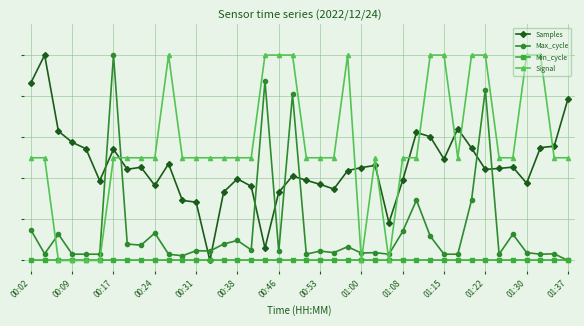

How many interior local peaks does the Signal series have?

3